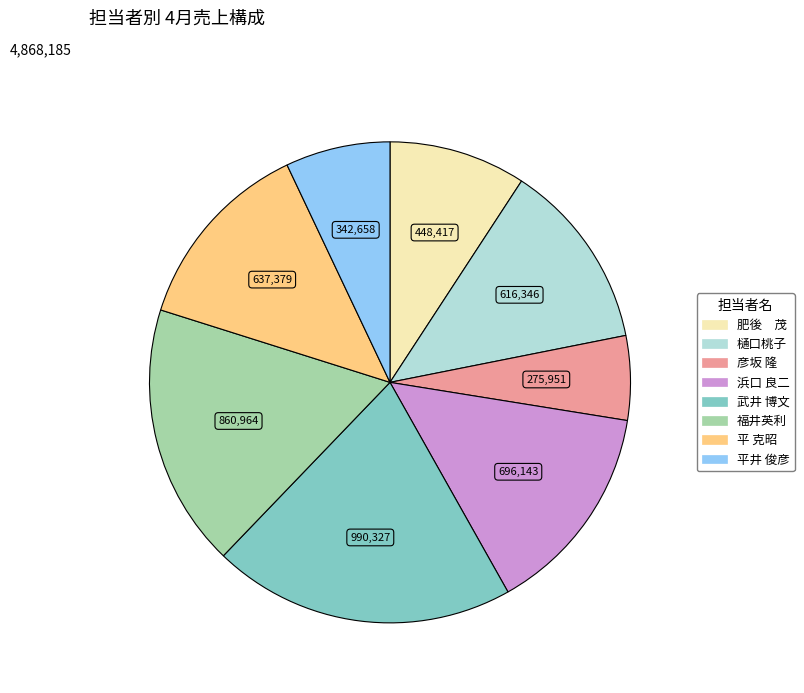

Combined, do 彦坂 隆 and 平井 俊彦 account for over 50%?

No